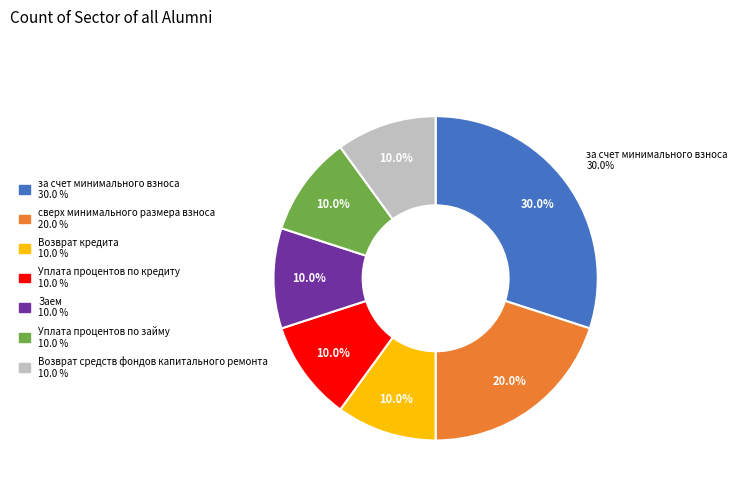

How many slices are in this pie chart?

7